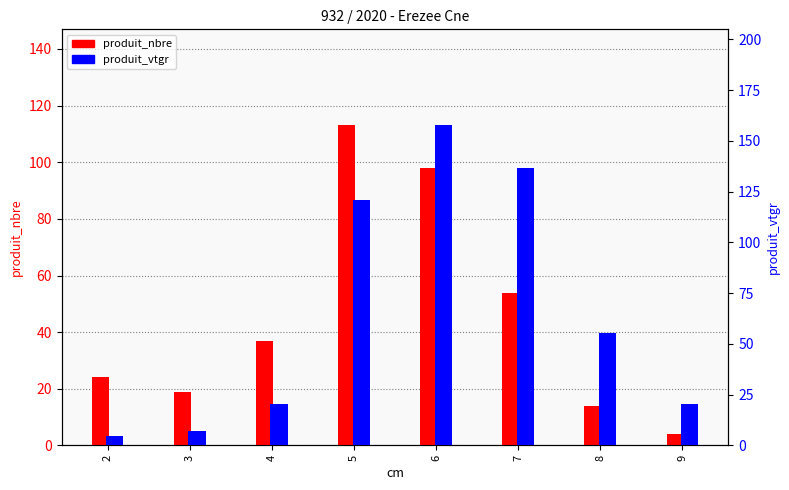

How many categories are shown in the chart?

8